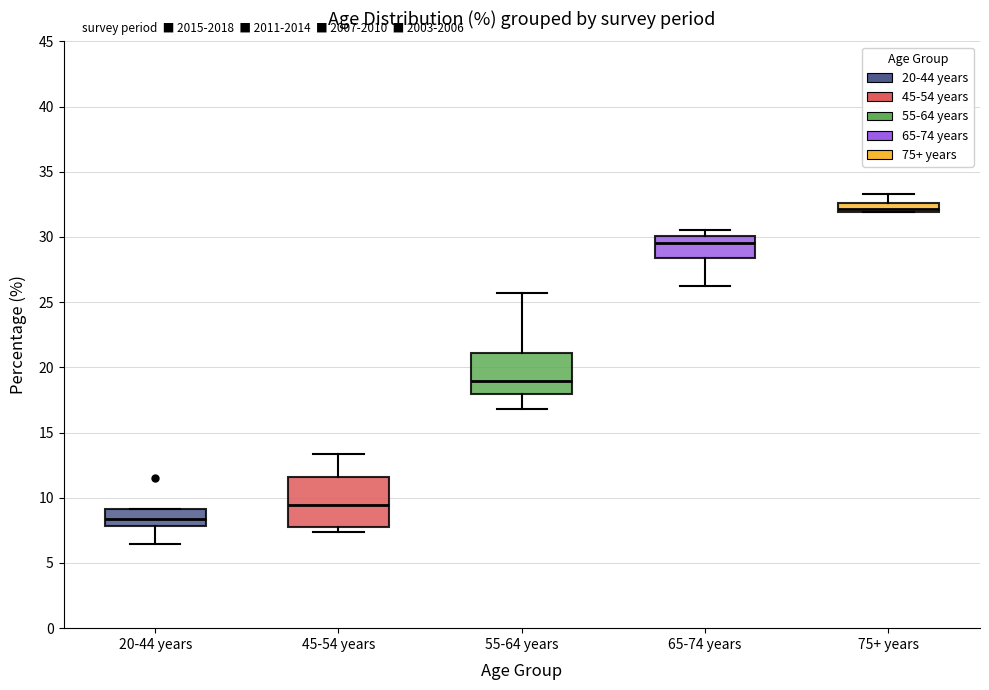

Which box has the lowest median line?

20-44 years